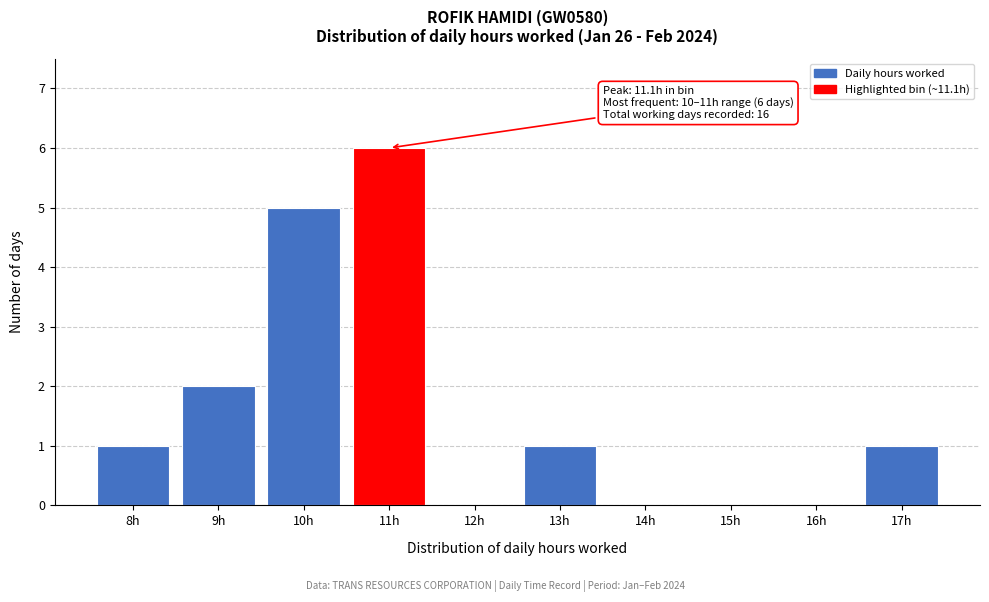

Reading right to left, transcribe all the data shown in this chart.

17h=1	16h=0	15h=0	14h=0	13h=1	12h=0	11h=6	10h=5	9h=2	8h=1